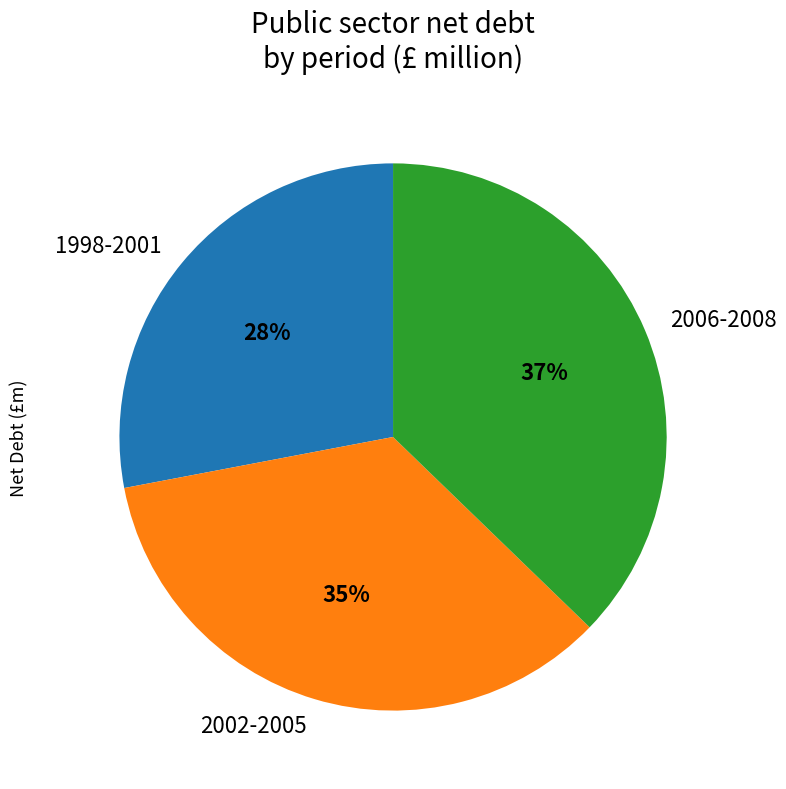

Does any single category account for the majority?

No